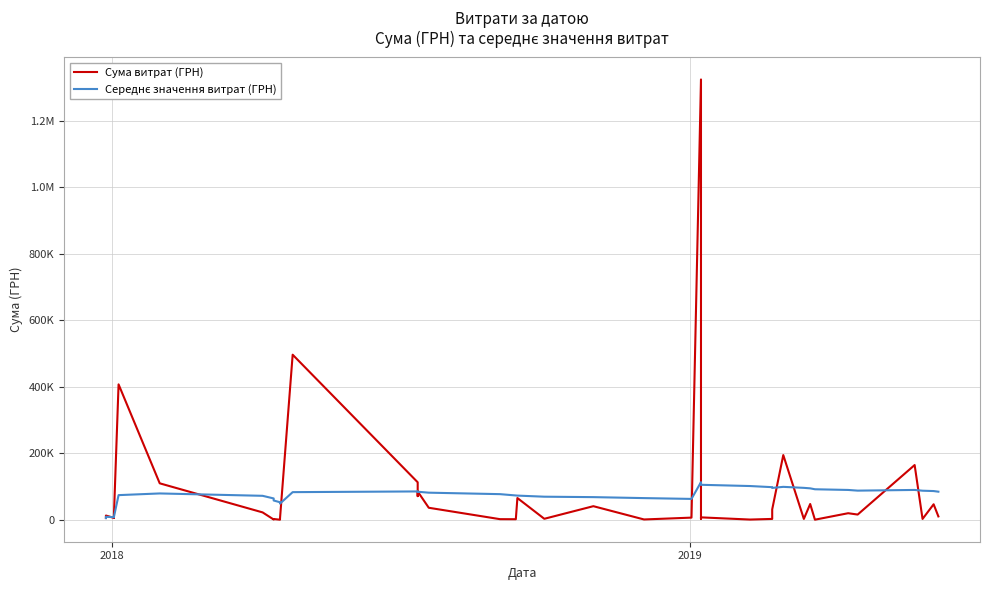

How many values in the Сума витрат (ГРН) series exceed 10500?

19